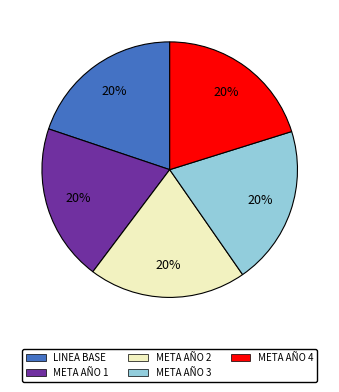

Do META AÑO 1 and META AÑO 3 together represent more than half of the pie?

No